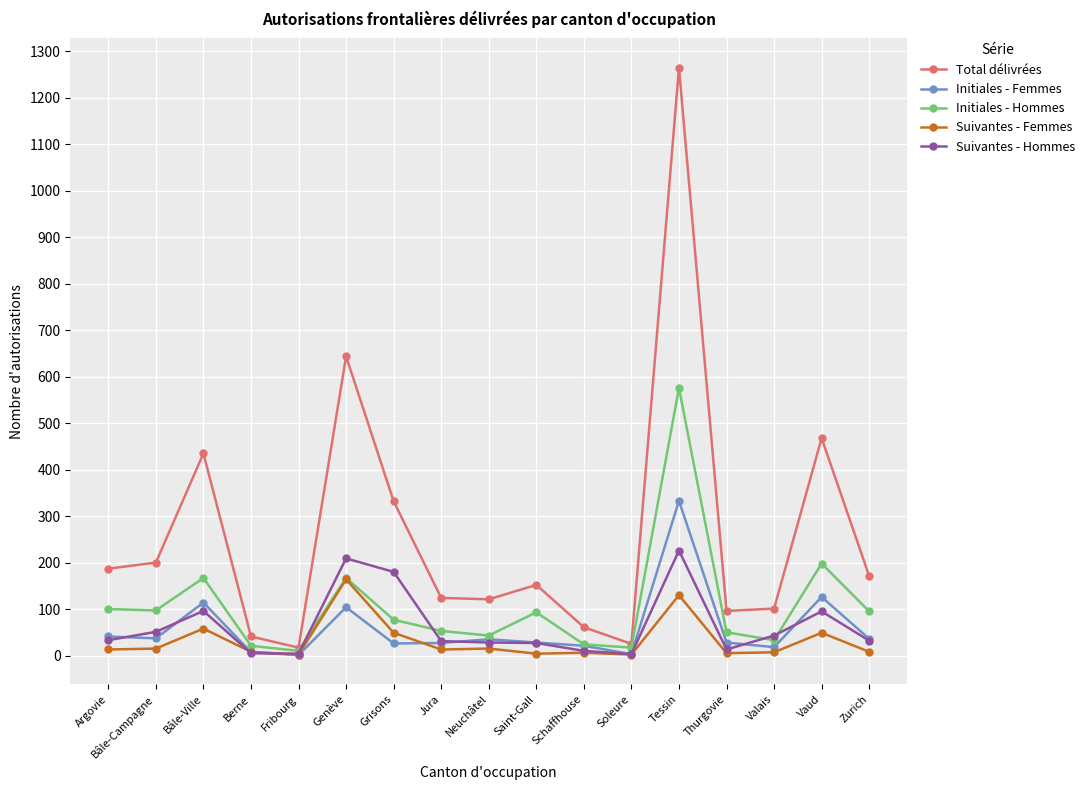

What is the sum of the Initiales - Femmes values at Grisons and Argovie?

67